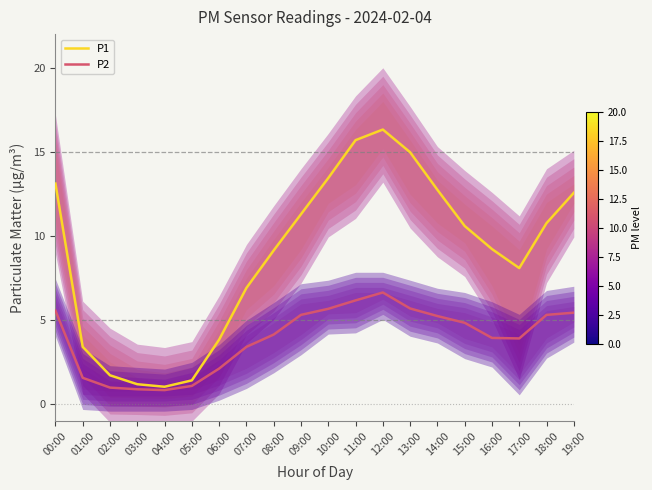

What is the label of the 4th point from the left?

03:00